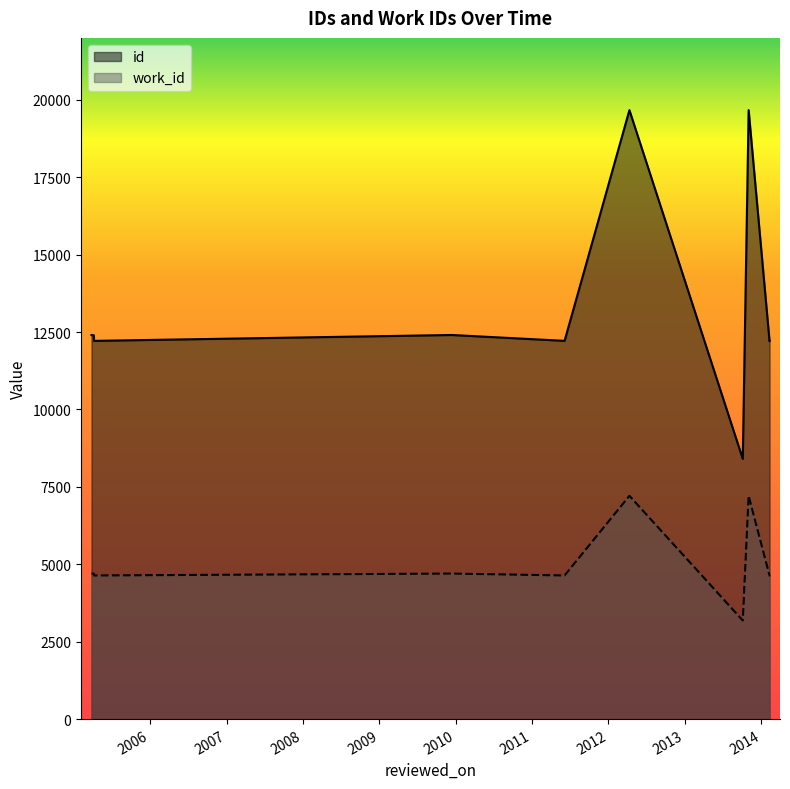

What is the difference between the work_id values at 2013-11-01 and 2009-12-12?

2511